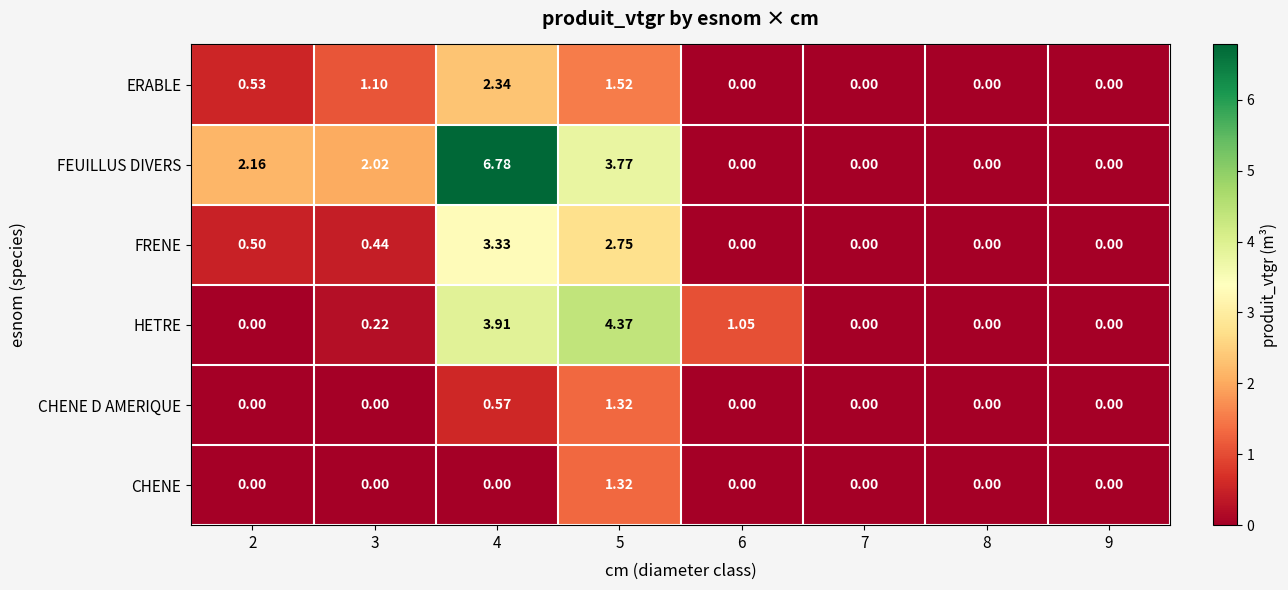

Which category has the highest value across all series?

4